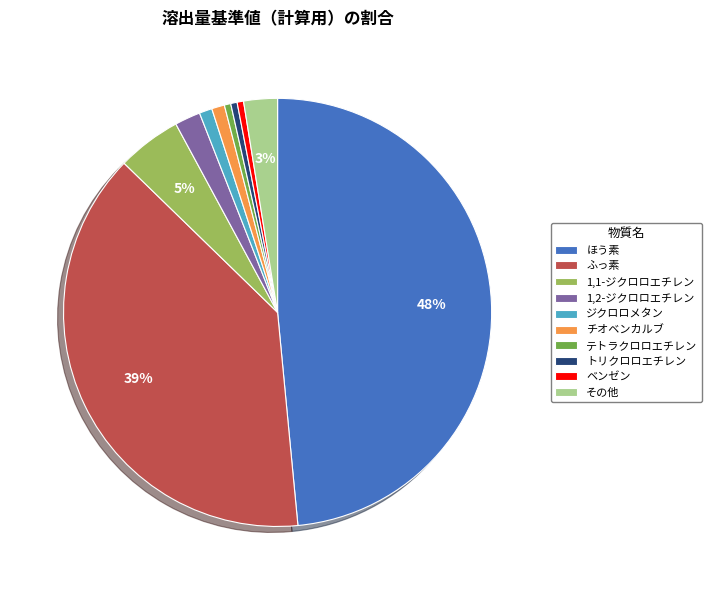

Count the number of slices in the pie.

10